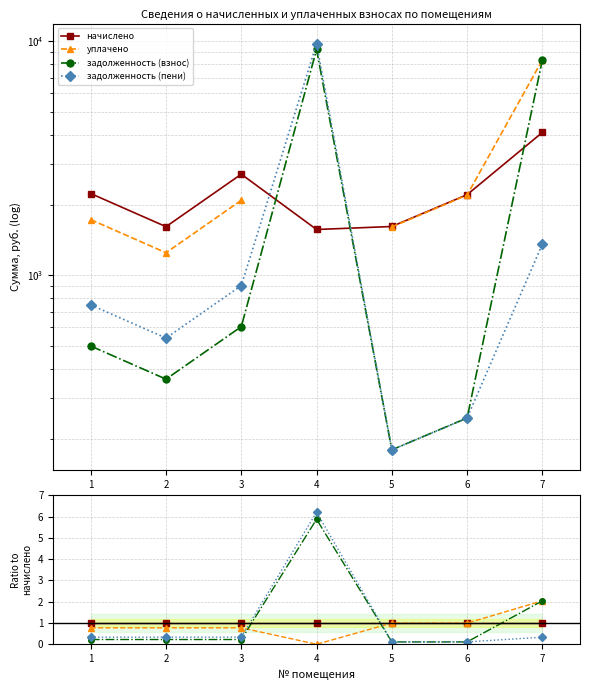

How many data points does each series have?

7